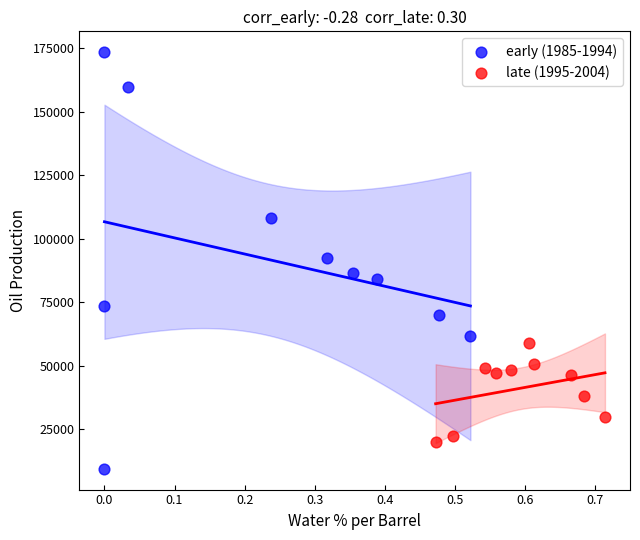

Which series reaches the minimum Y coordinate?

early (1985-1994)